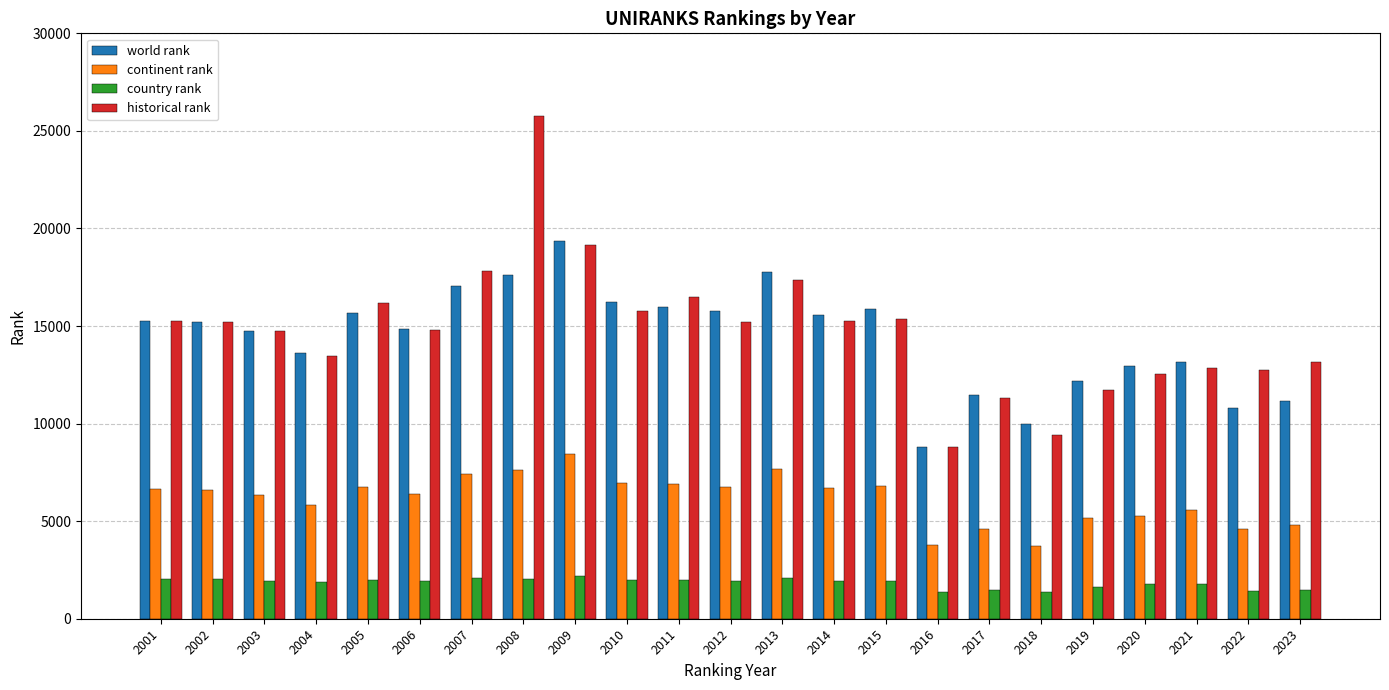

What is the spread (max minus min) of values at 2022?

11330